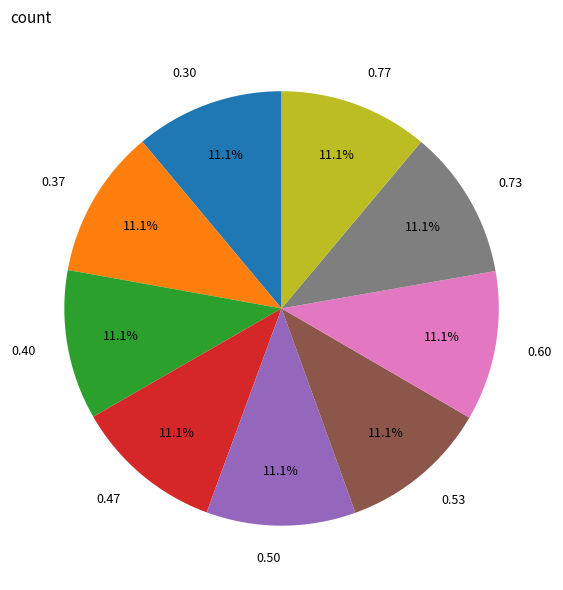

How many segments does this pie chart have?

9